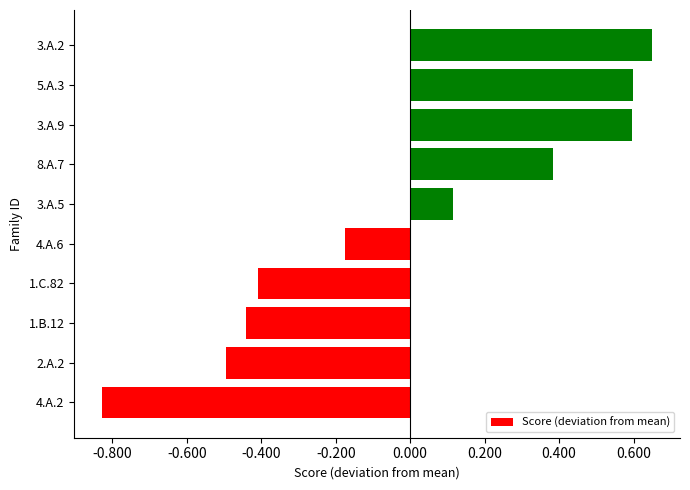

Are the bars horizontal?

Yes